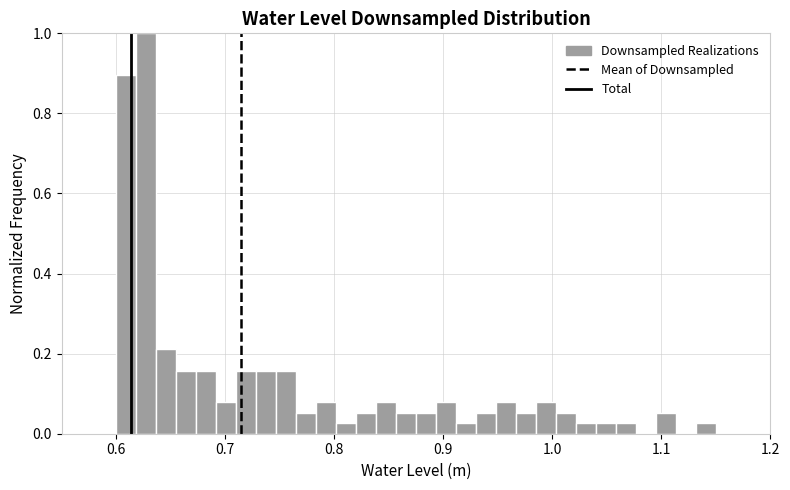

Around what value on the x-axis is the tallest bar? Give the approximate position of its centre, as read against the axis.

0.63